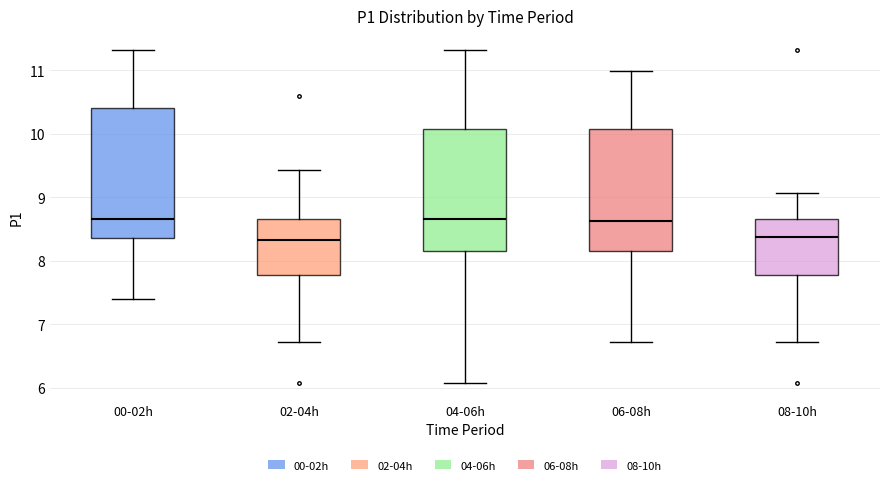

Reading left to right, transcribe this box plot: for each box, give where its median line is, the range the box spans, and where its two whiskers end, as read against the y-axis. The values are not printed on the chart, so give them approximately, as read against the axis.

00-02h: median 8.7, box 8.4 to 10.4, whiskers 7.4 to 11.3
02-04h: median 8.3, box 7.8 to 8.7, whiskers 6.7 to 9.4
04-06h: median 8.7, box 8.2 to 10.1, whiskers 6.1 to 11.3
06-08h: median 8.6, box 8.2 to 10.1, whiskers 6.7 to 11.0
08-10h: median 8.4, box 7.8 to 8.7, whiskers 6.7 to 9.1